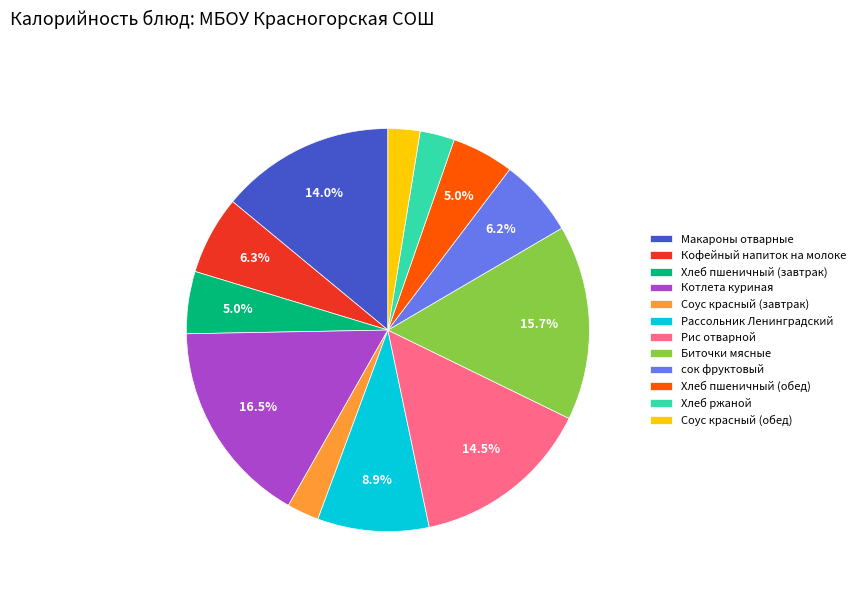

Is Макароны отварные the majority of the pie?

No